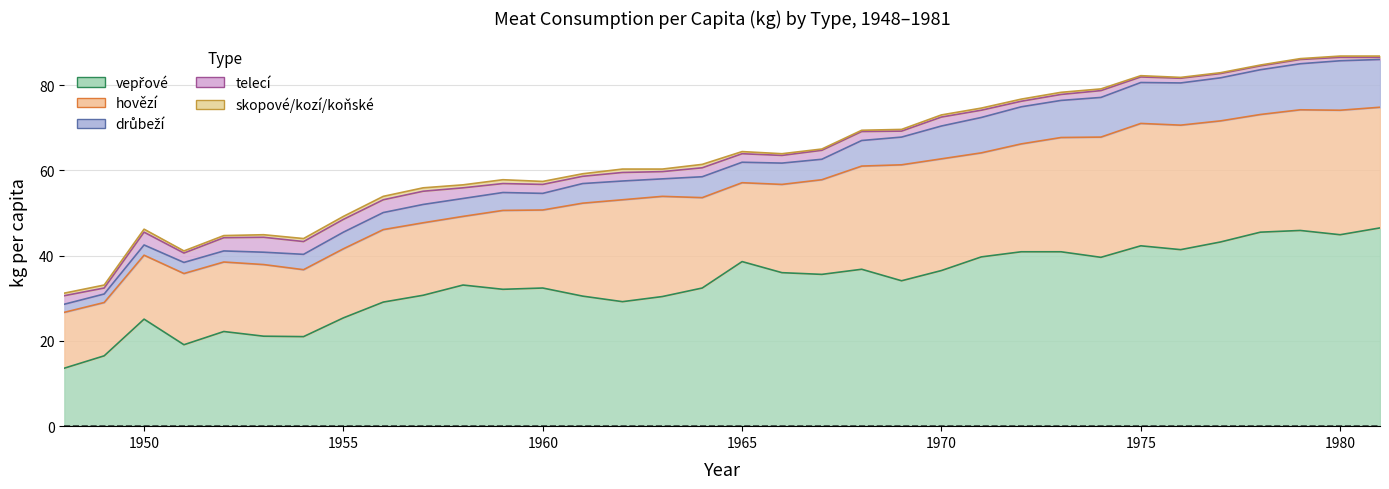

What is the total value across all series at 1951?

41.1